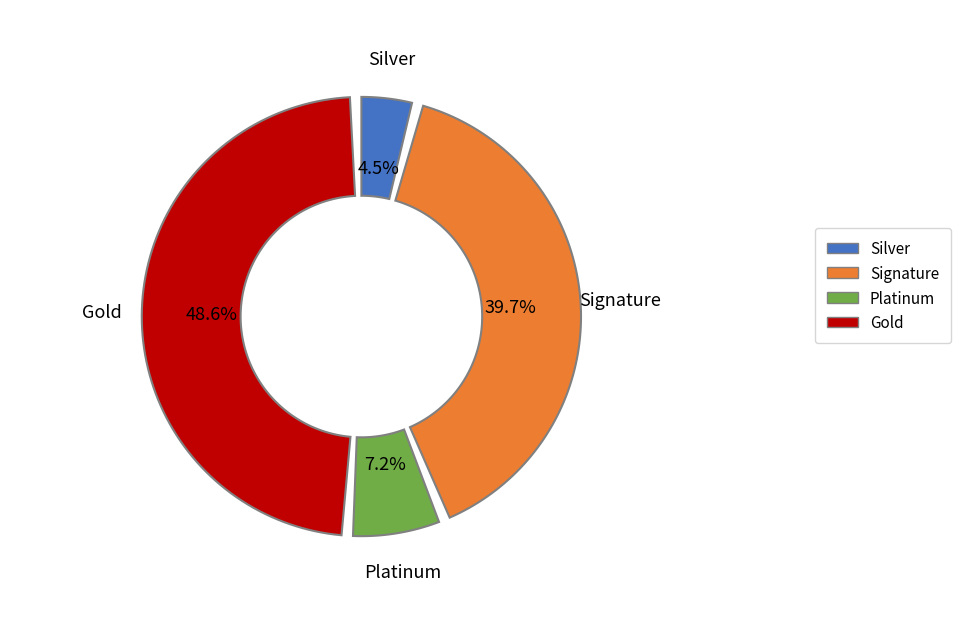

To the nearest percent, what is the average slice percentage?

25%